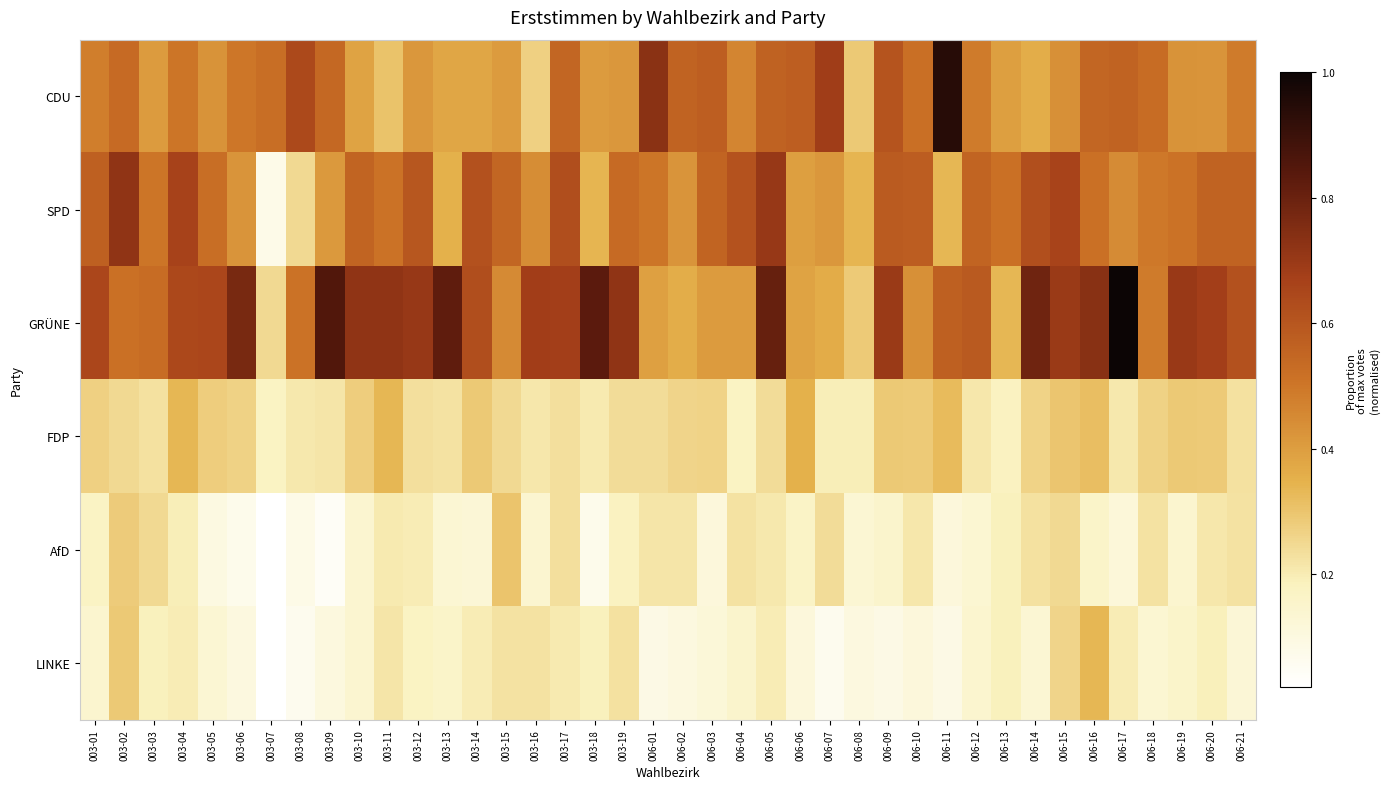

At how many categories does at least one series exceed 0?

40